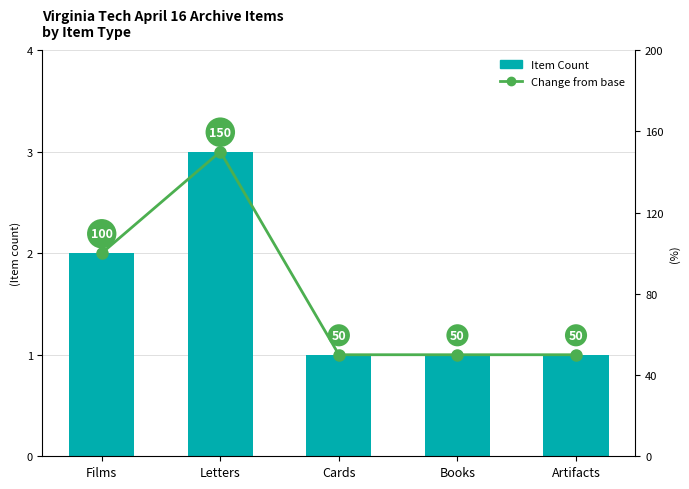

What is the difference between the second highest and minimum values in the Item Count series?

1